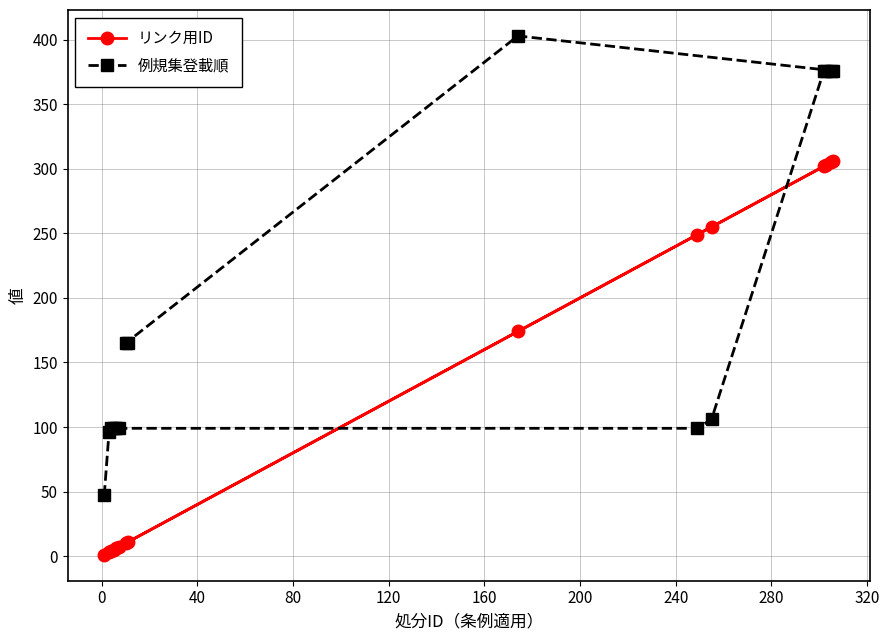

Reading right to left, extract all data points from this chart.

リンク用ID: 11	10	174	306	305	303	302	255	249	7	6	5	4	3	1
例規集登載順: 165	165	403	376	376	376	376	106	99	99	99	99	99	96	47